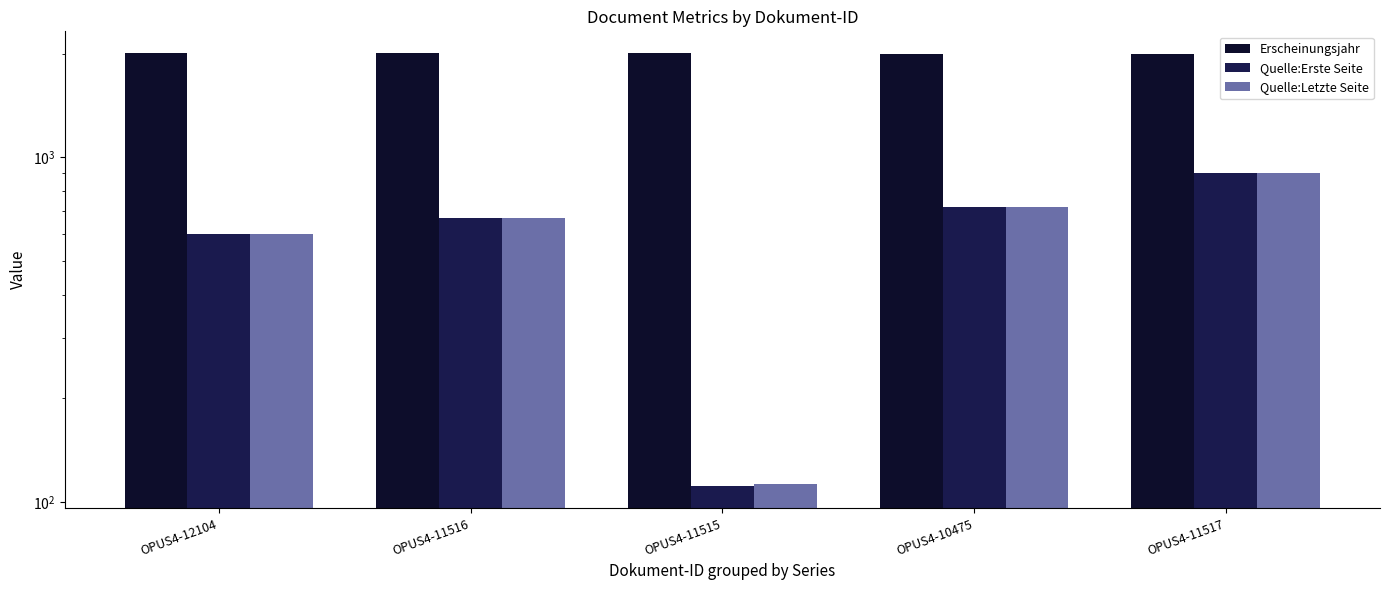

How many data points in Quelle:Erste Seite are above 669?

2